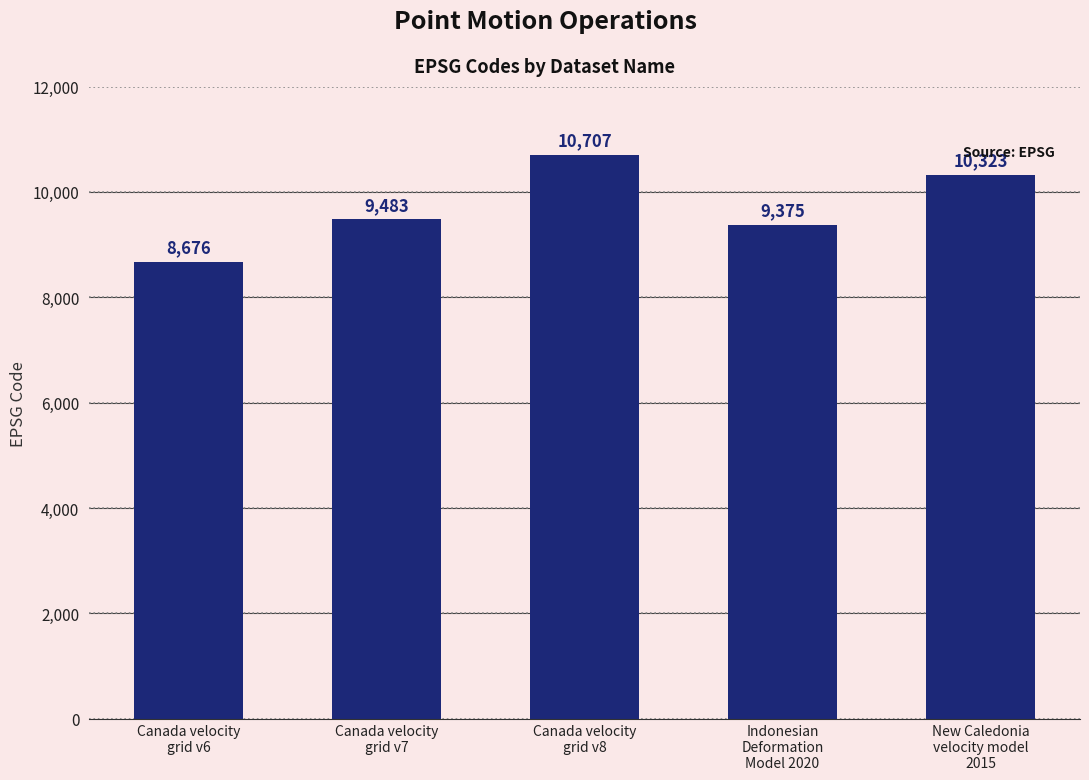

What is the minimum value shown in the chart?

8676